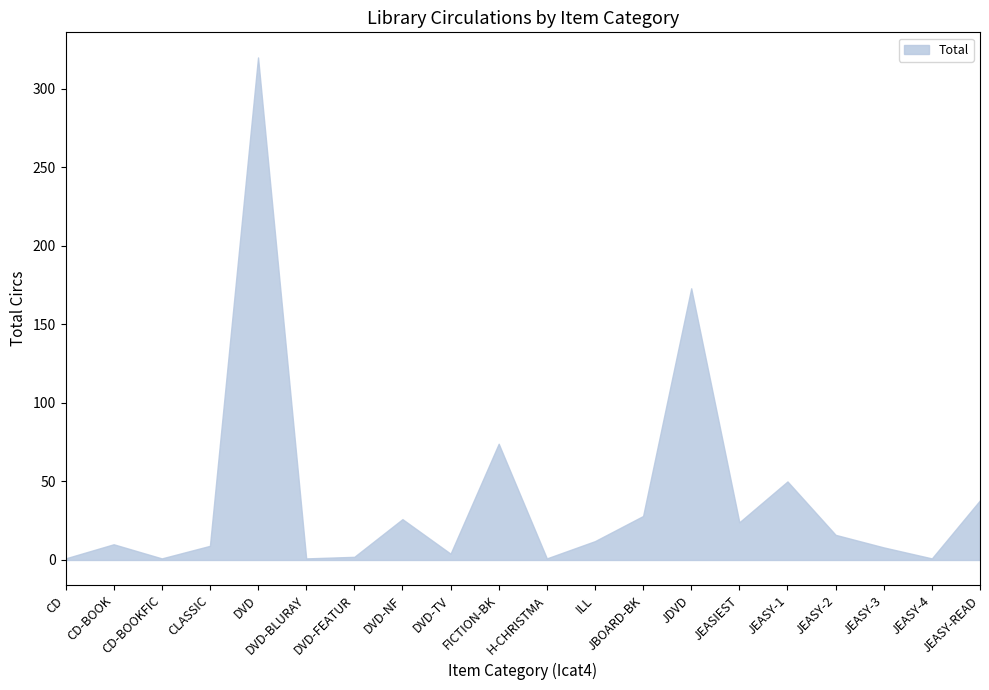

What is the difference between the maximum and minimum values?

319